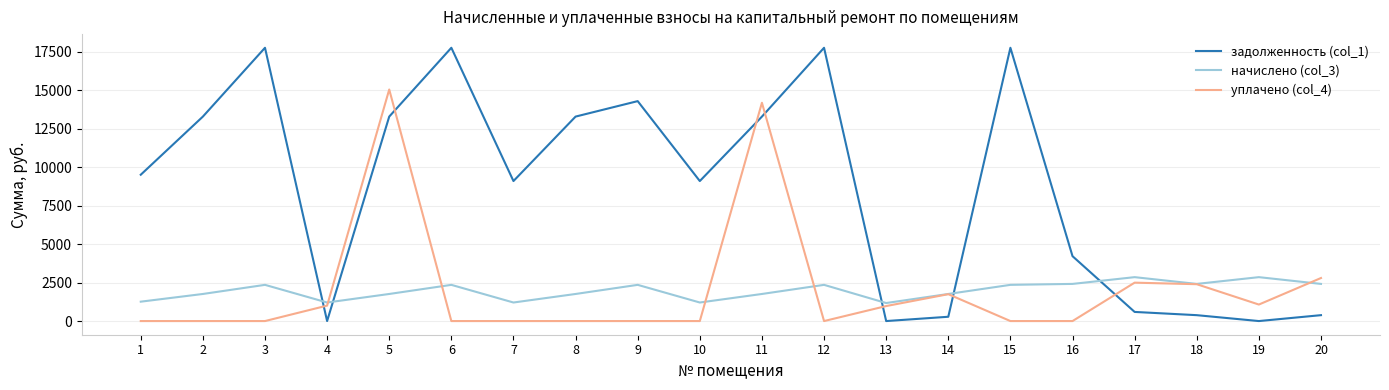

At 3, list the series in order from largest to smallest.

задолженность (col_1), начислено (col_3), уплачено (col_4)